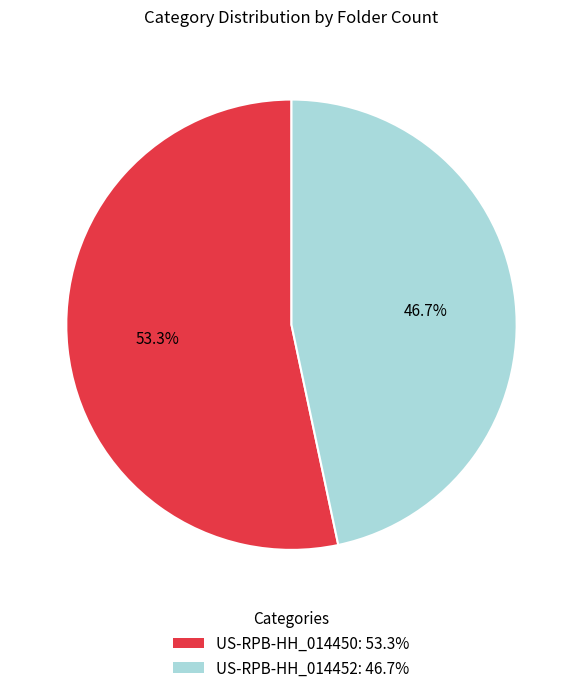

Do US-RPB-HH_014452 and US-RPB-HH_014450 together represent more than half of the pie?

Yes